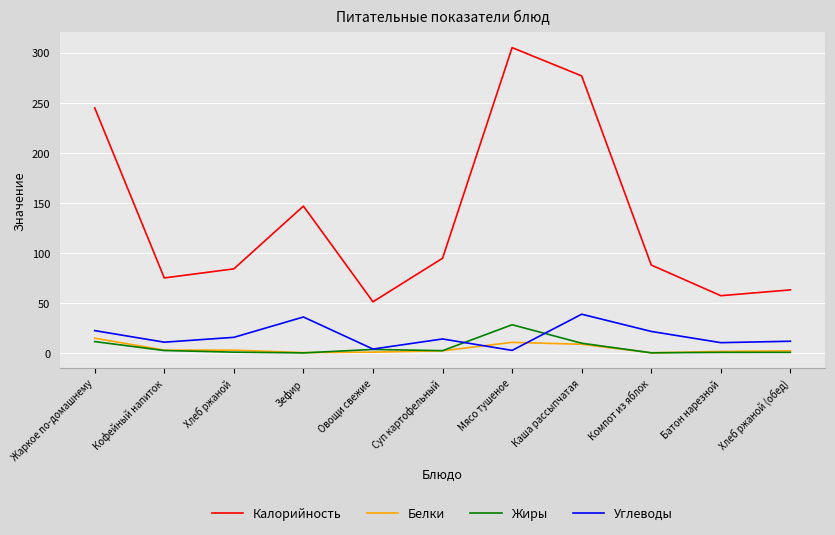

What is the lowest value of the Углеводы series?

2.6